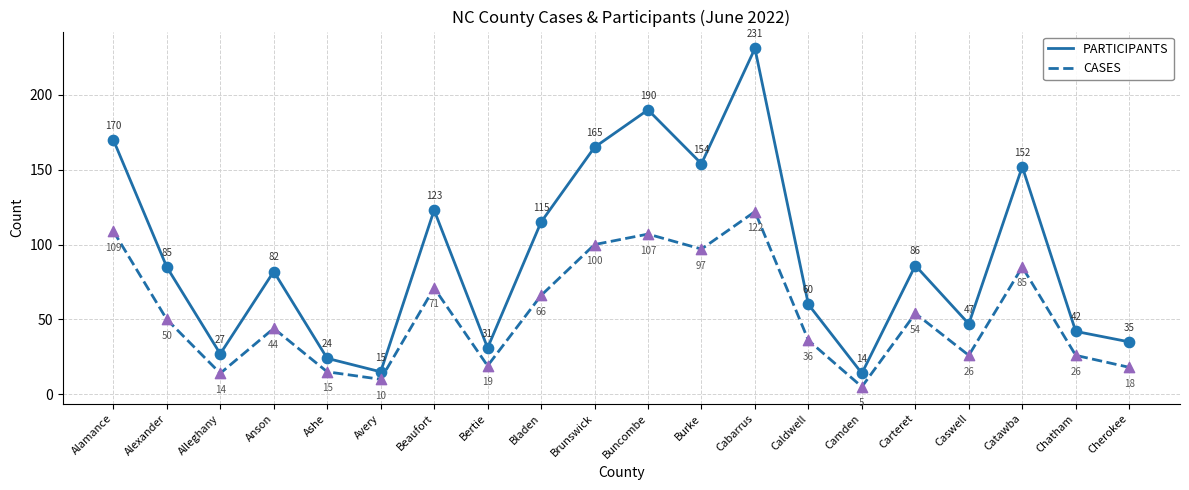

At which category is the sum across all series the highest?

Cabarrus